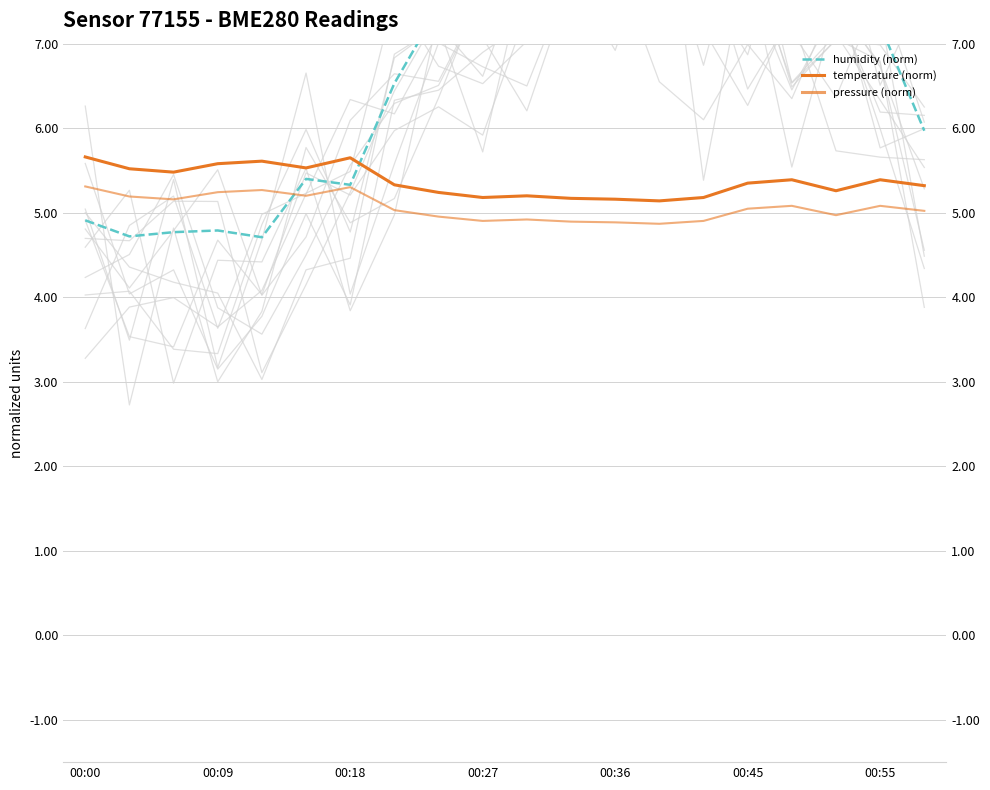

What value does the humidity (norm) series have at 00:45?

5.4